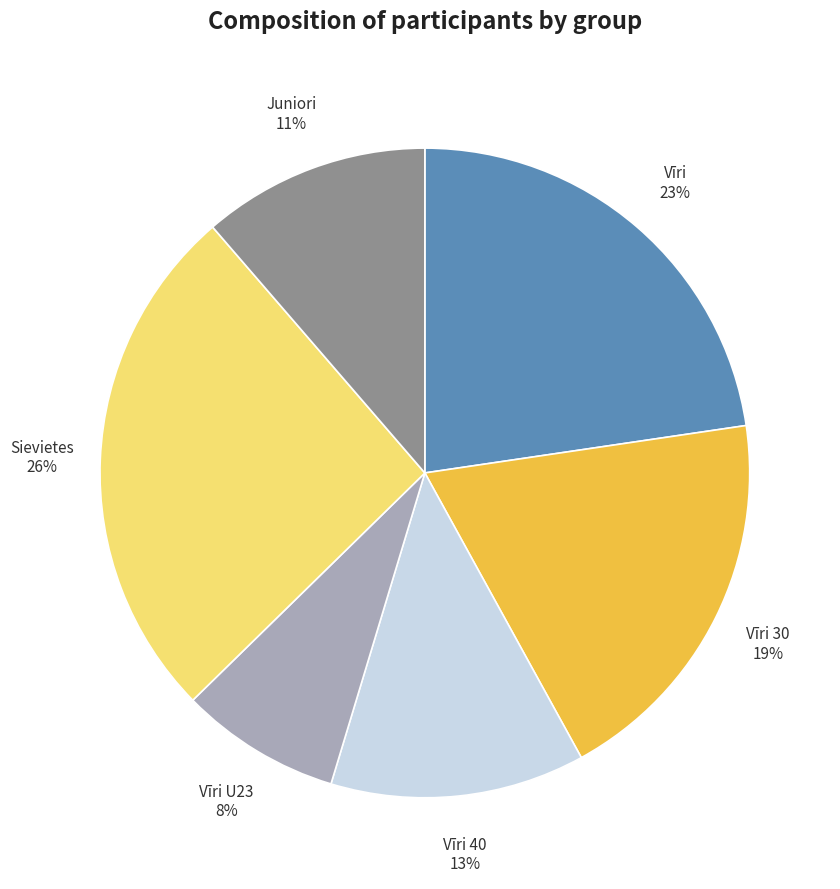

Does Juniori account for over 50% of the chart?

No